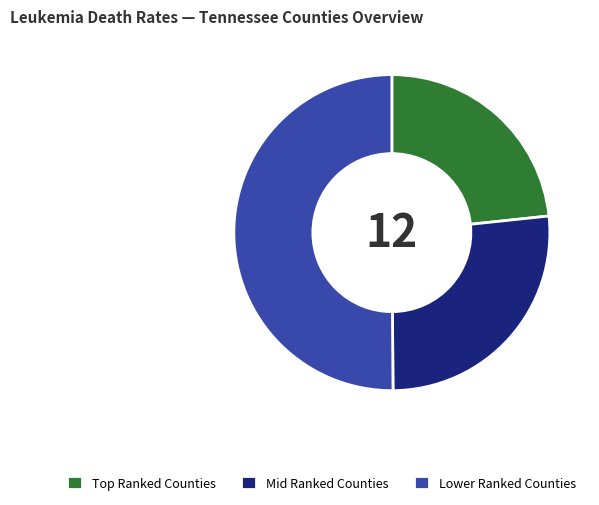

Which slice is the largest?

Lower Ranked Counties